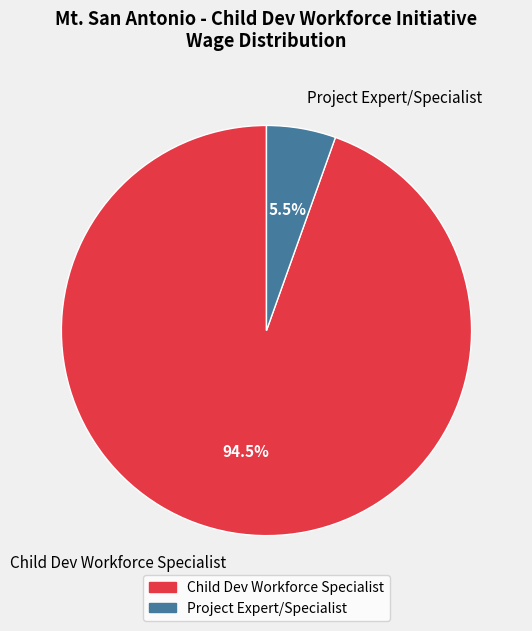

The Child Dev Workforce Specialist slice represents 83% of the pie. True or false?

False